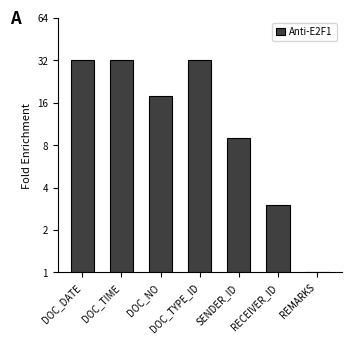

Read the value at DOC_TYPE_ID.

32